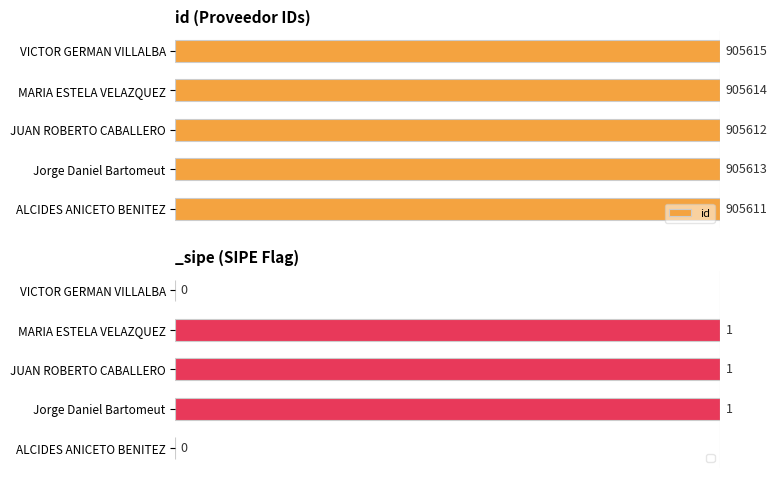

The chart shows a value of 1.4 at Jorge Daniel Bartomeut. True or false?

False